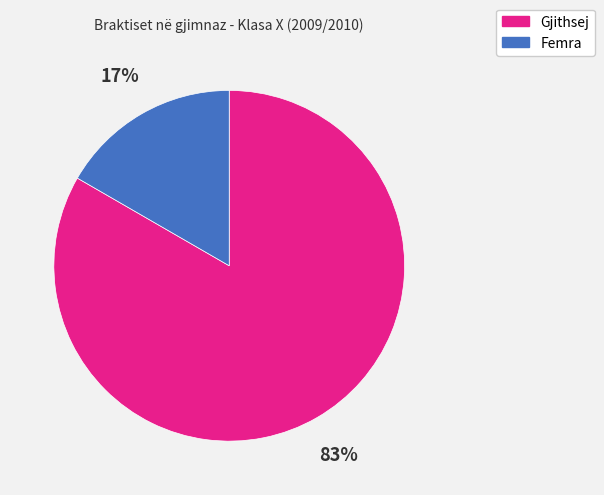

Is it true that Femra is 17% of the pie?

True